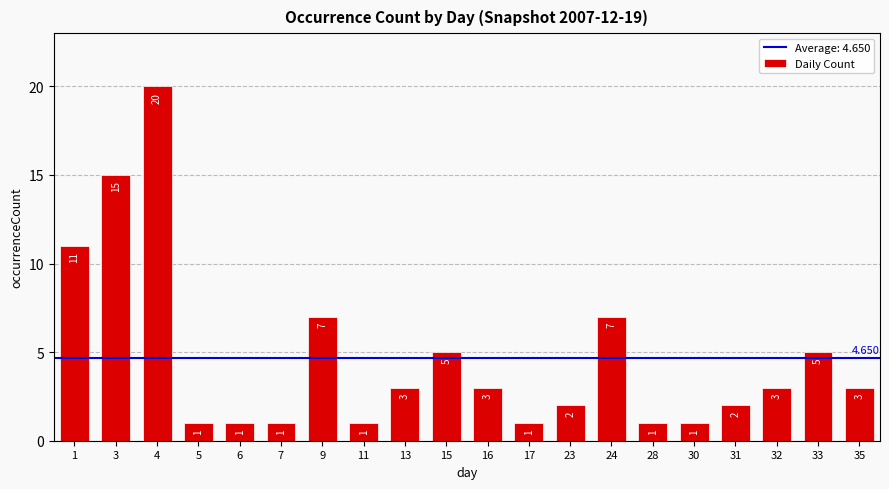

Where does the data first go above 3?

1